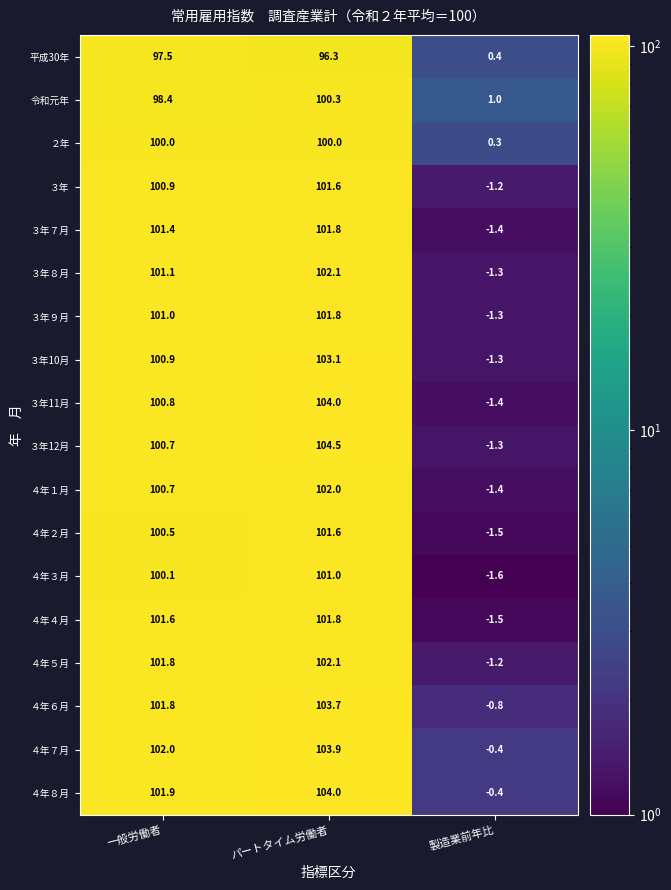

Is the value of ３年７月 at 一般労働者 greater than the value of ３年９月 at パートタイム労働者?

No